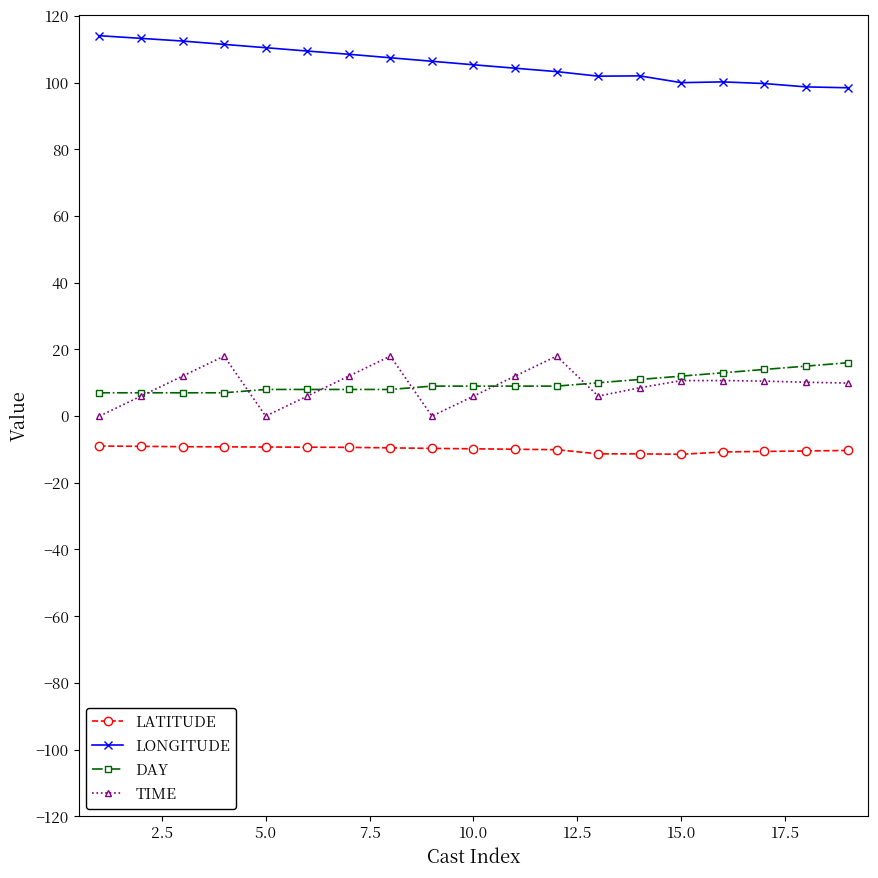

Which series has the largest total across all categories?

LONGITUDE